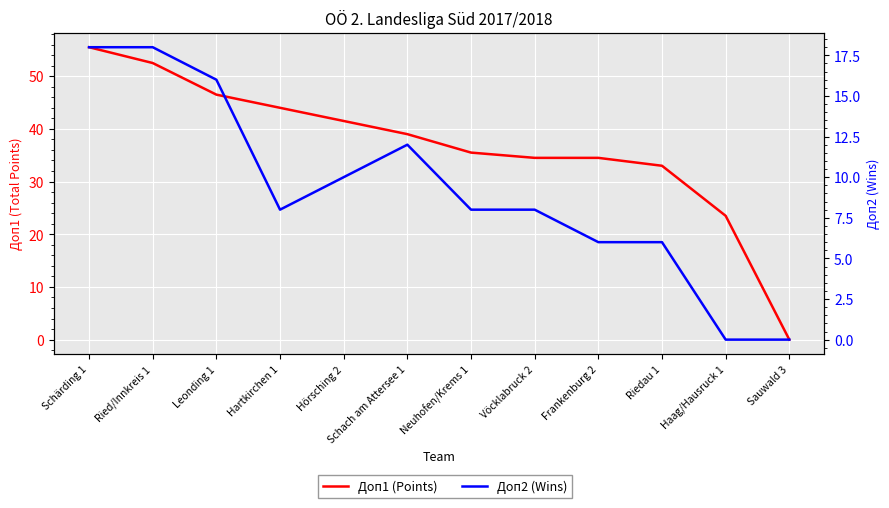

Rank the series by their average value, from lowest to highest.

Доп2 (Wins), Доп1 (Points)